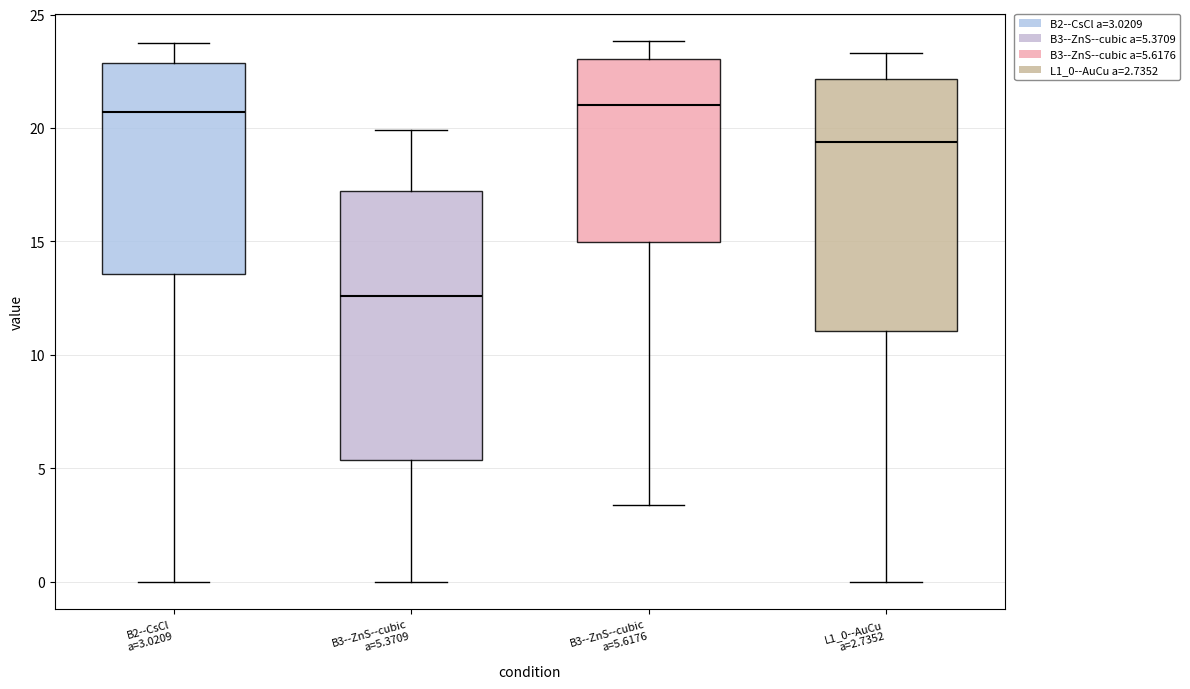

Where is the lower edge of the box for B2--CsCl a=3.0209 on the y-axis? The values are not printed on the chart, so give them approximately, as read against the axis.

13.5